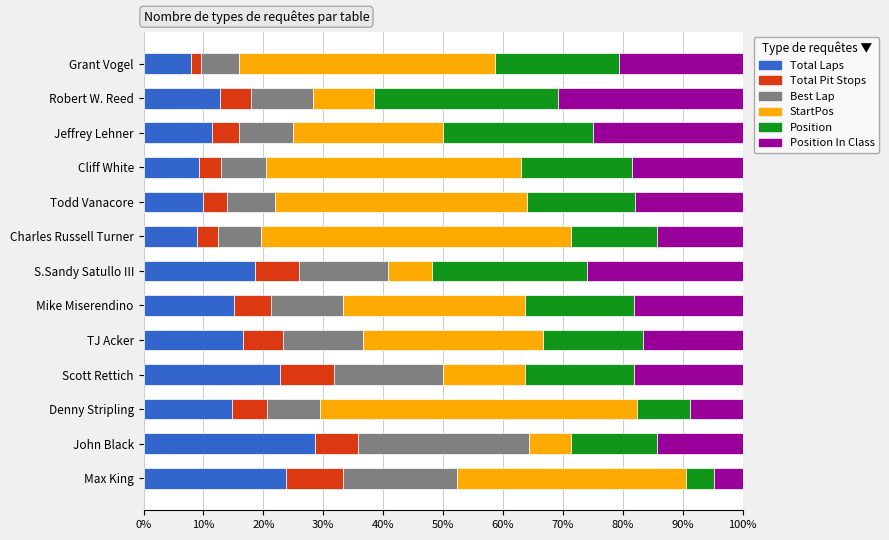

What is the average value of the Total Laps series?

15.4